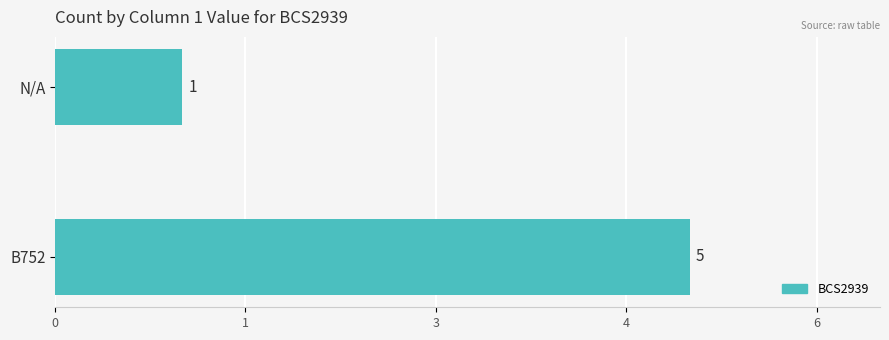

What is the average value?

3